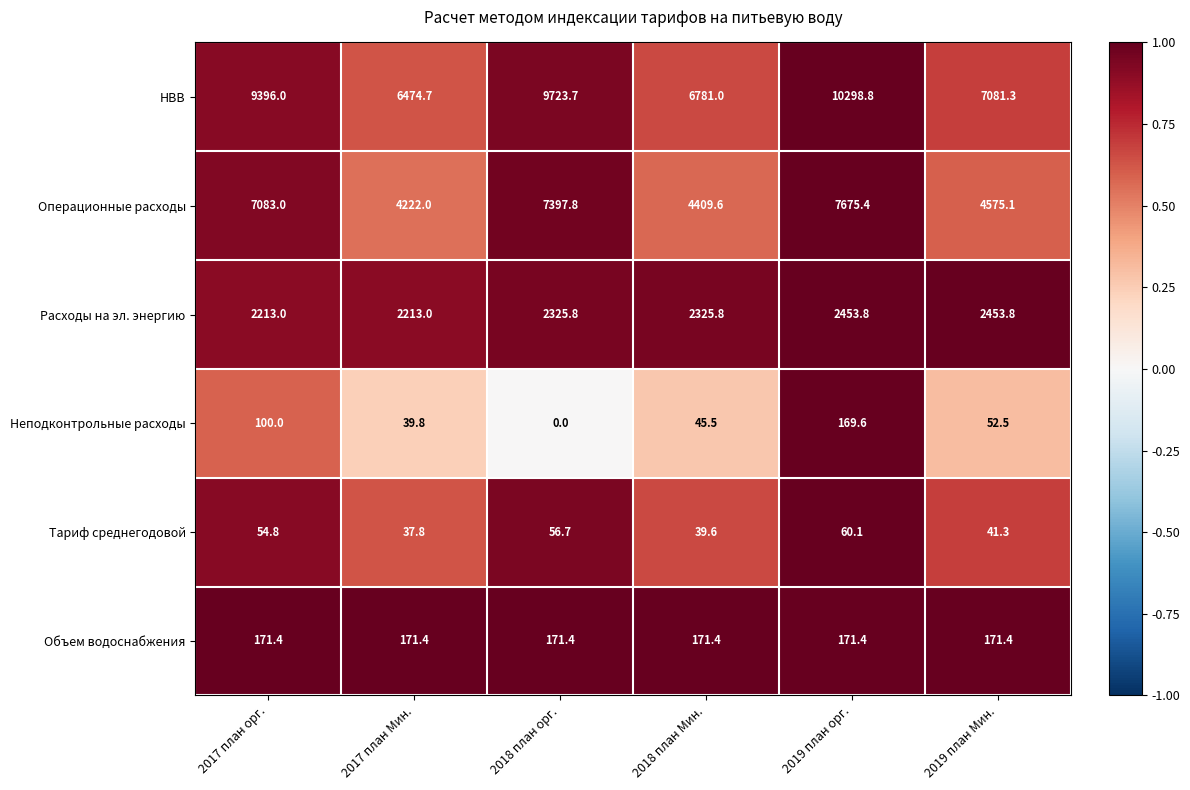

What is the difference between the maximum and minimum values in the Расходы на эл. энергию series?

240.8